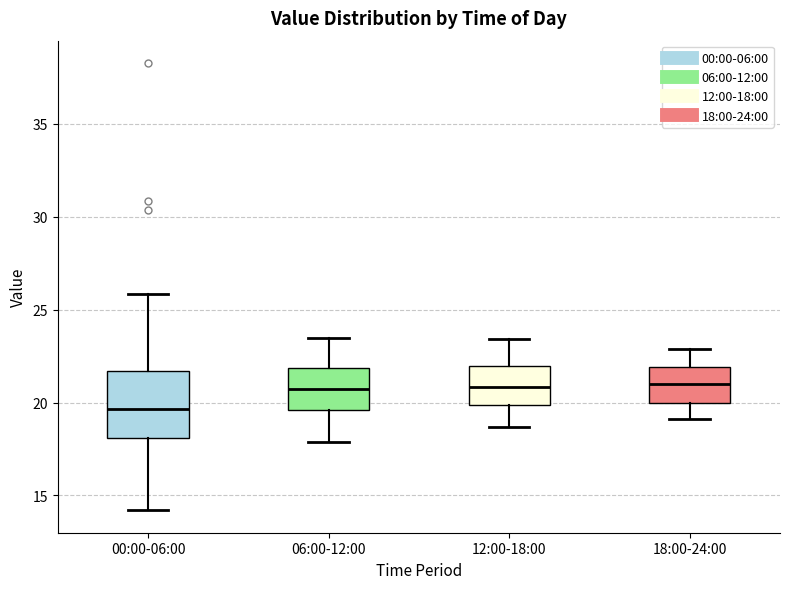

Which box's median line is the lowest?

00:00-06:00